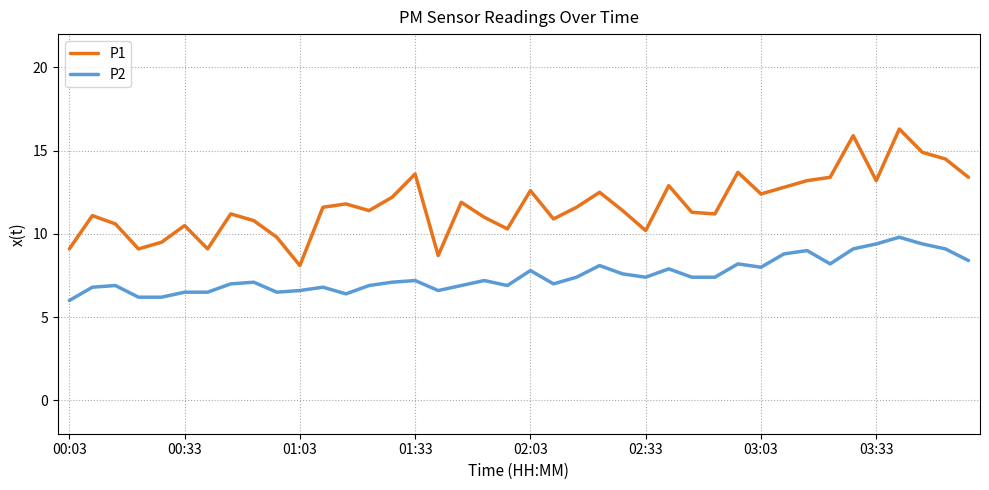

List the series in order of their peak value, highest first.

P1, P2